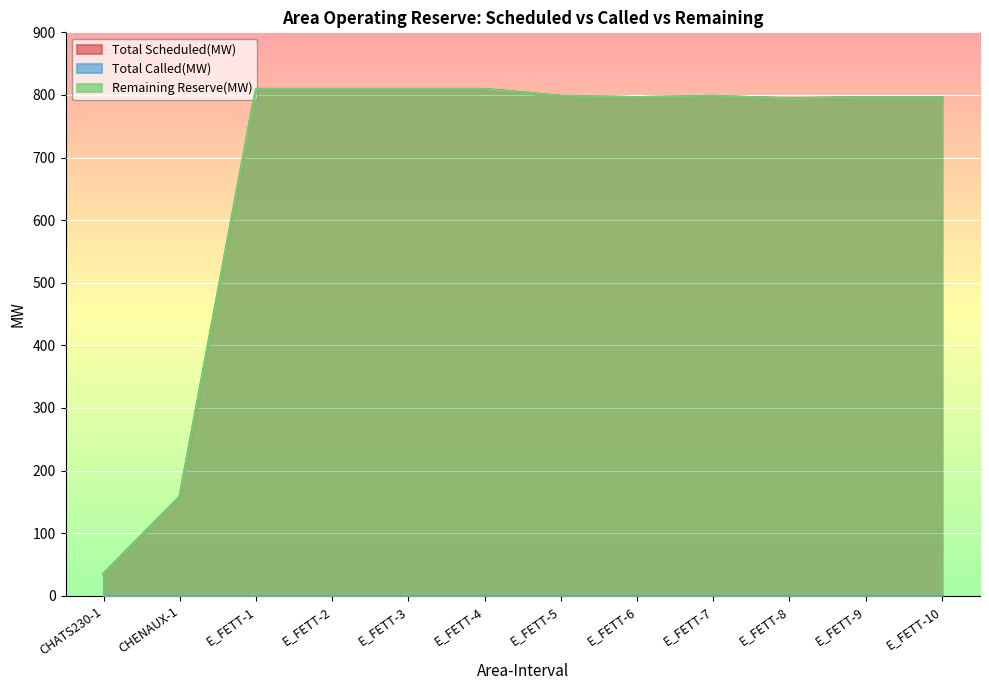

What is the smallest value displayed?

35